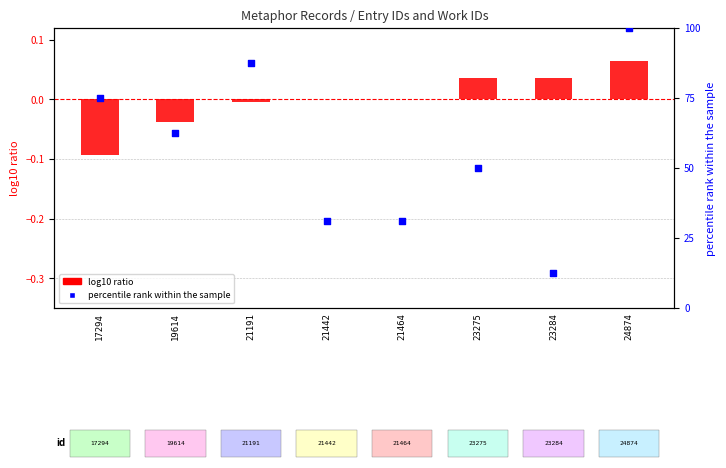

What is the total value across all series at 17294?

74.9